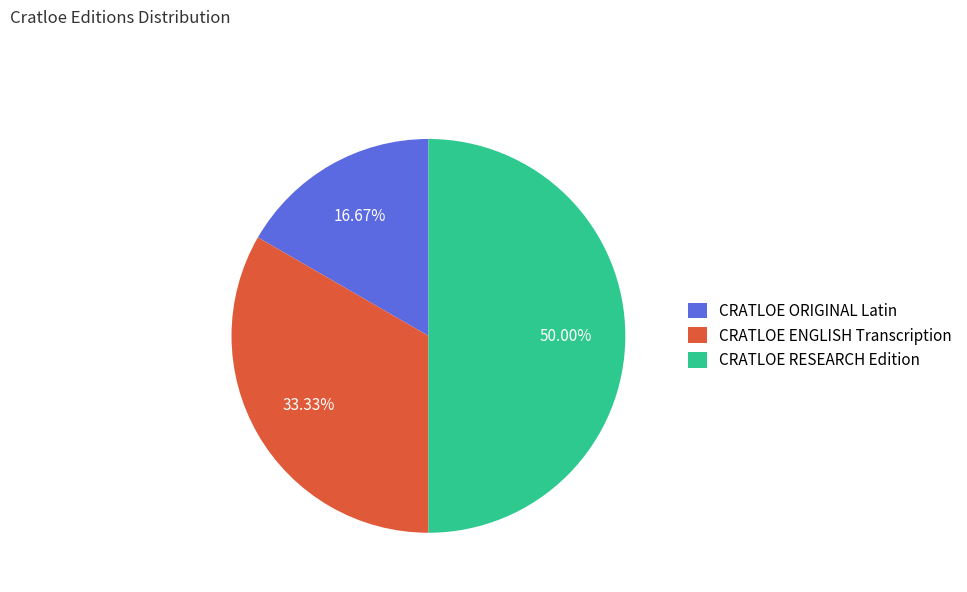

The CRATLOE RESEARCH Edition slice represents 58% of the pie. True or false?

False